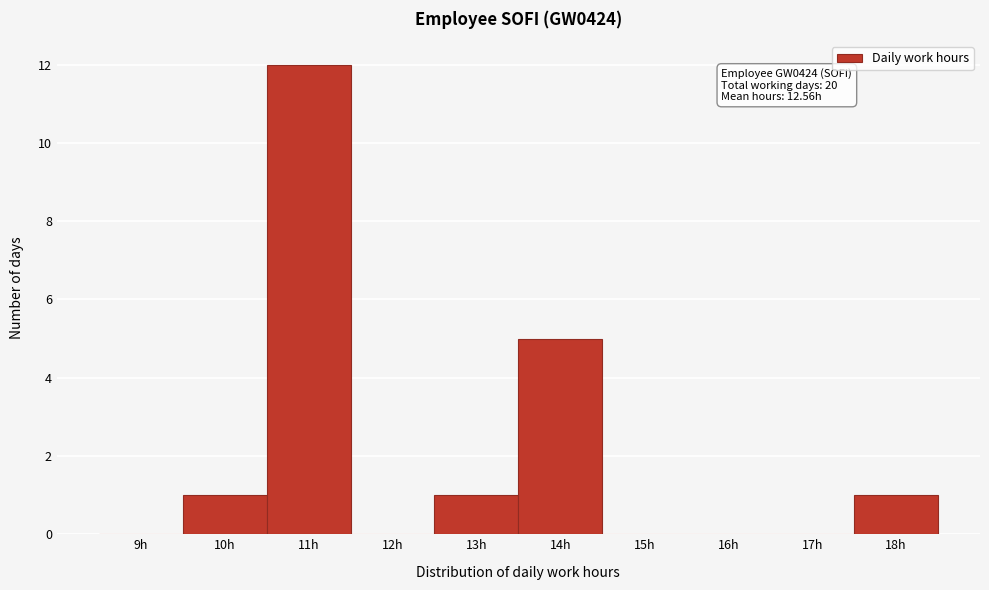

Reading left to right, what are all the values shown in this chart?

9h=0	10h=1	11h=12	12h=0	13h=1	14h=5	15h=0	16h=0	17h=0	18h=1